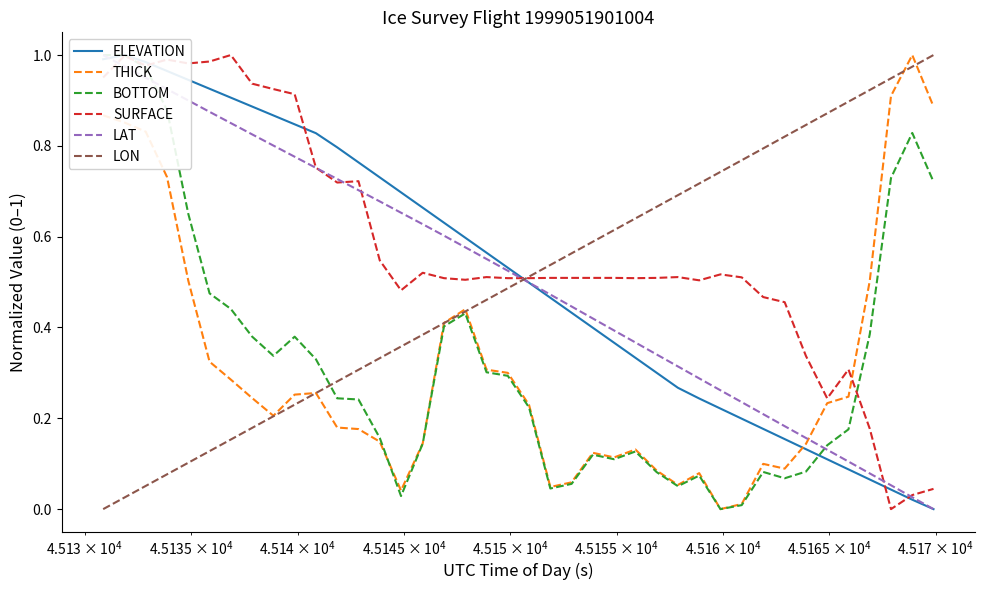

How many lines are shown in the chart?

6